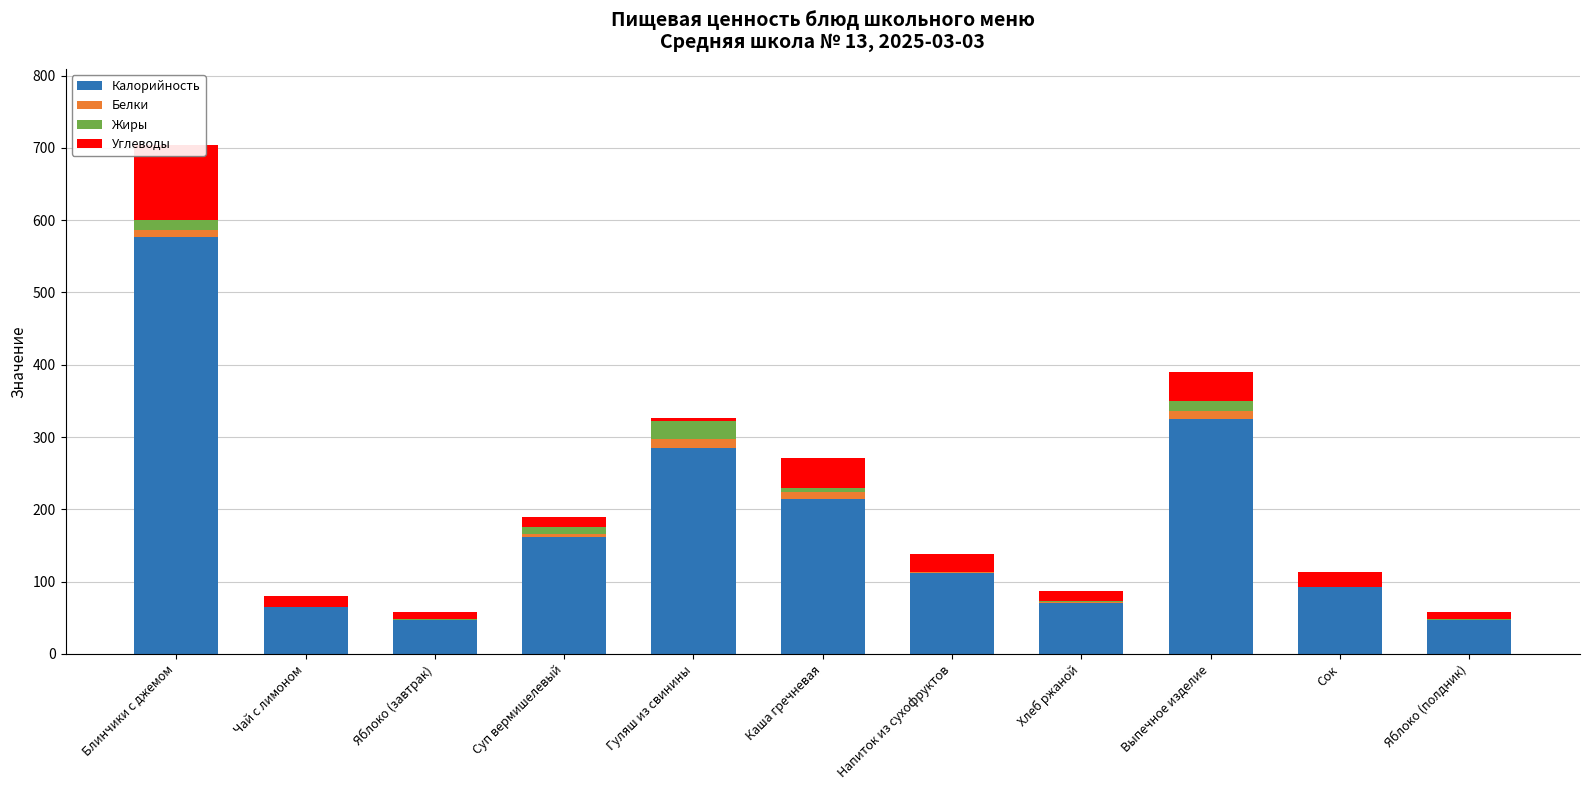

Is it true that Калорийность equals 214.6 at Каша гречневая?

True